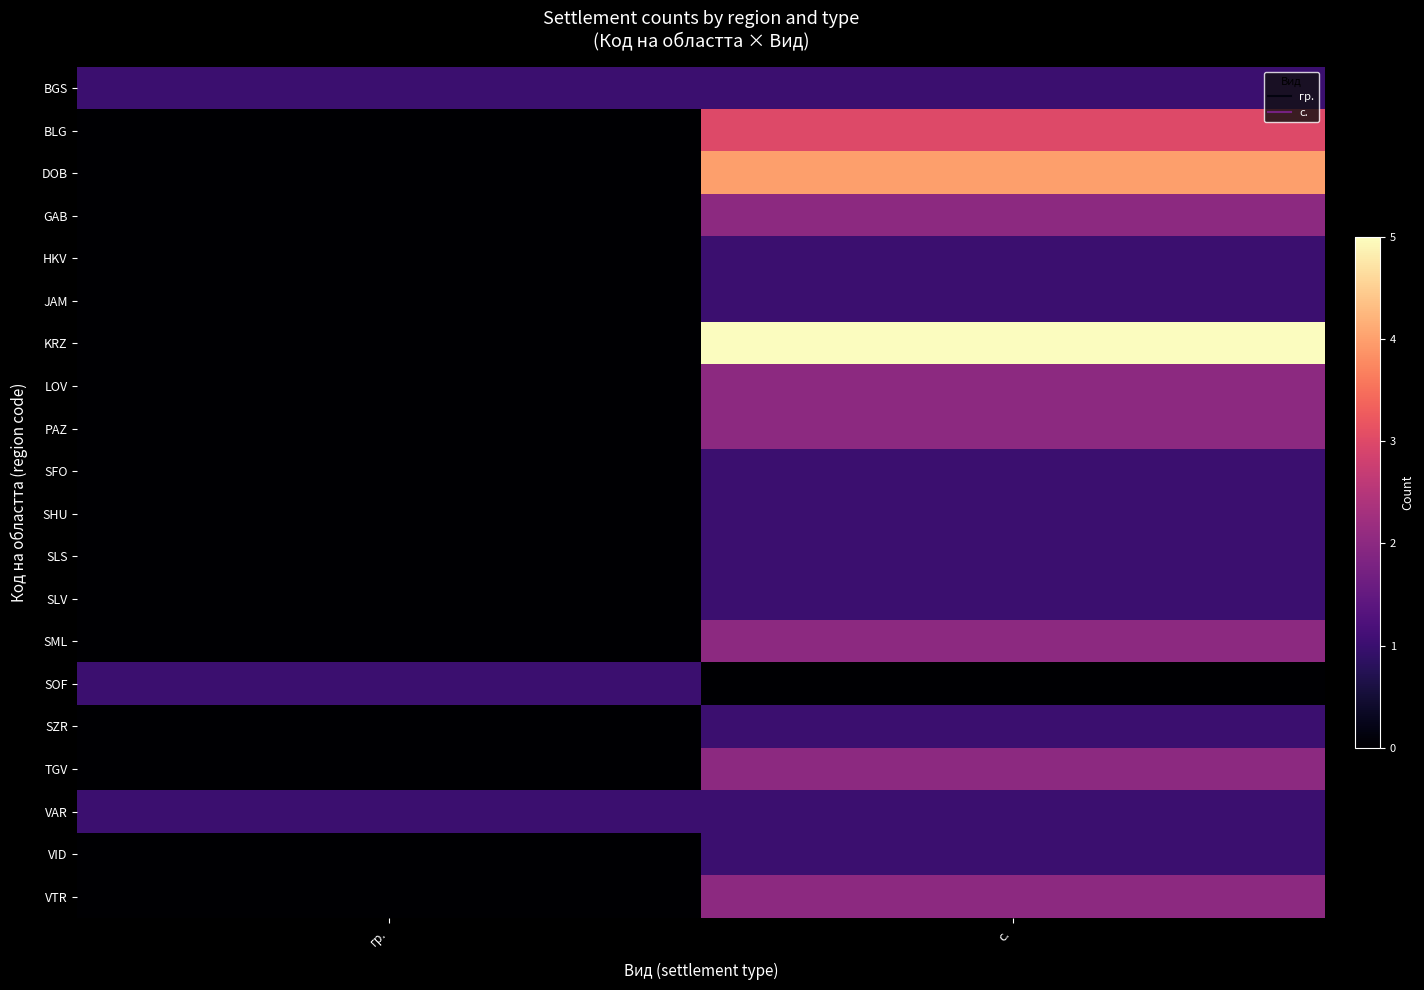

Which series has the largest total across all categories?

KRZ